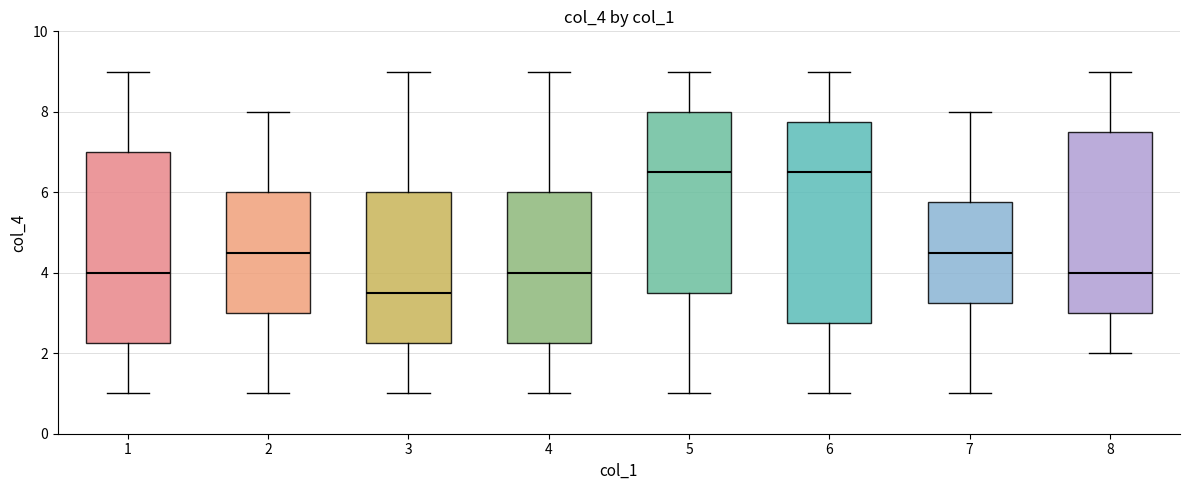

Where does the median line of the box at x = 5 sit on the y-axis? The values are not printed on the chart, so give them approximately, as read against the axis.

6.6